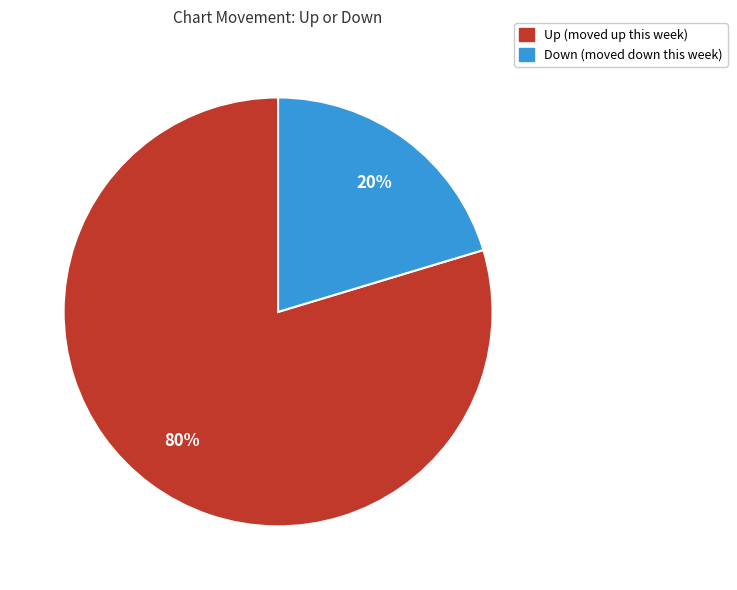

Is there any slice that represents more than half of the pie?

Yes